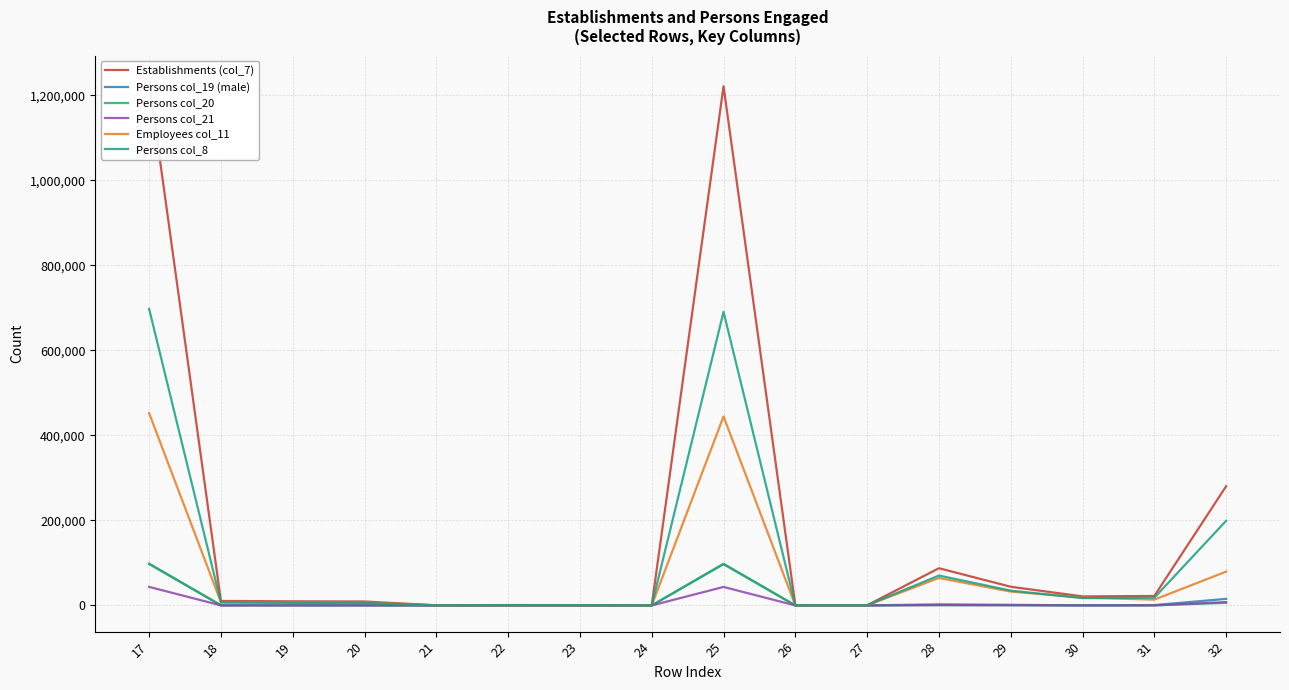

Which label corresponds to the largest value in the chart?

17